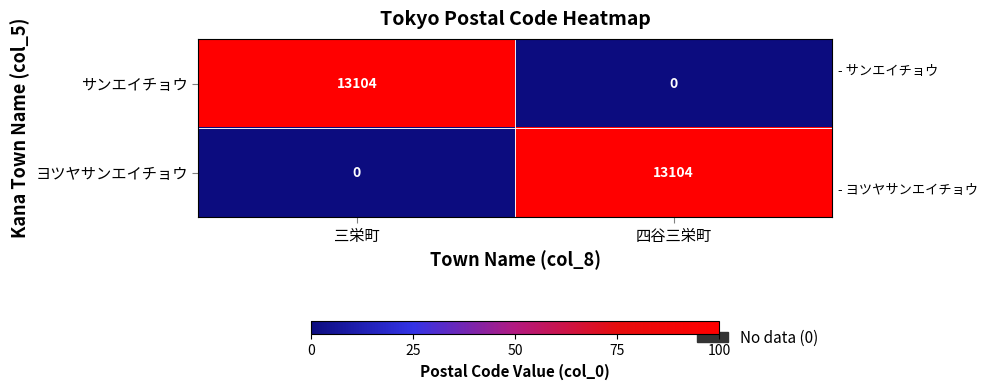

What is the maximum value shown in the chart?

13104